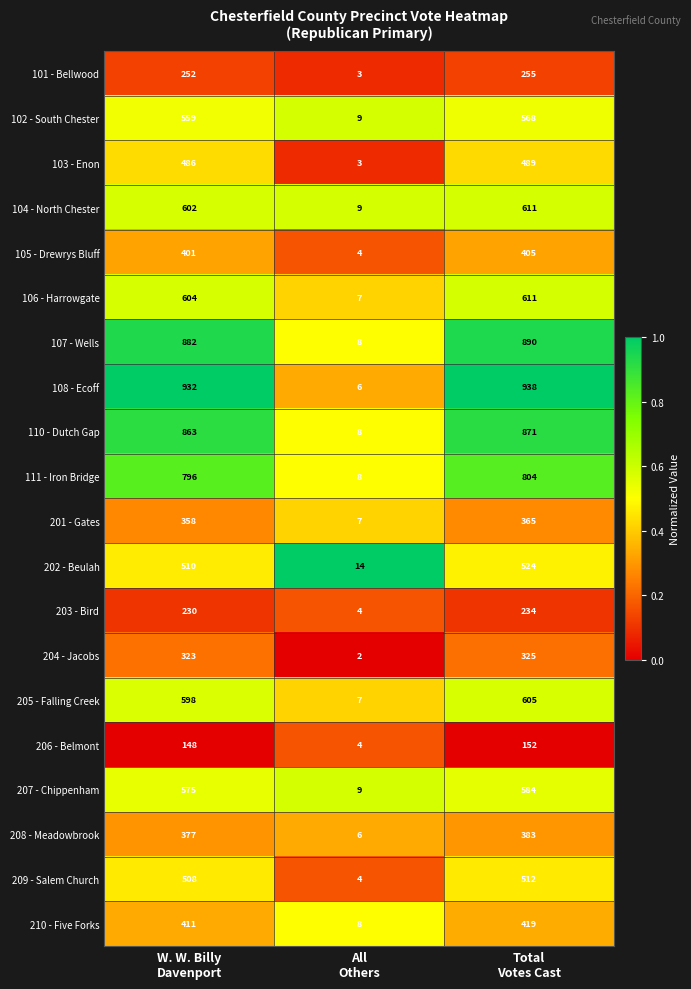

Which series has the largest total across all categories?

108 - Ecoff